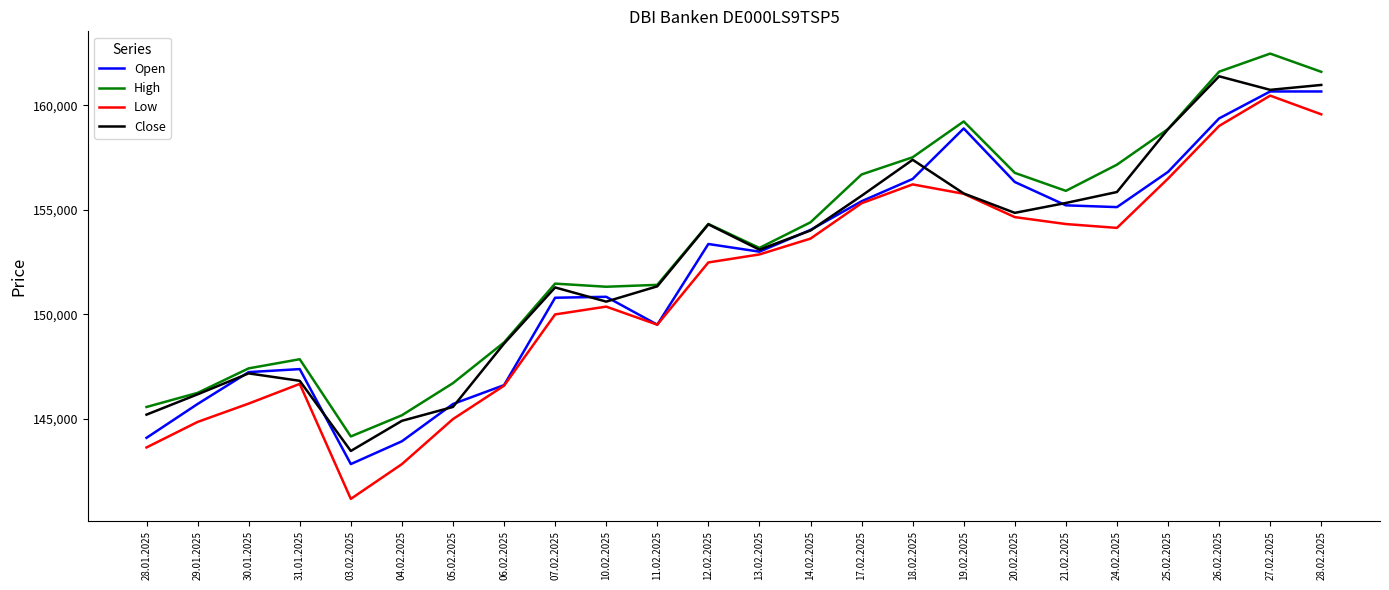

The value of Open at 30.01.2025 is 147232. True or false?

True